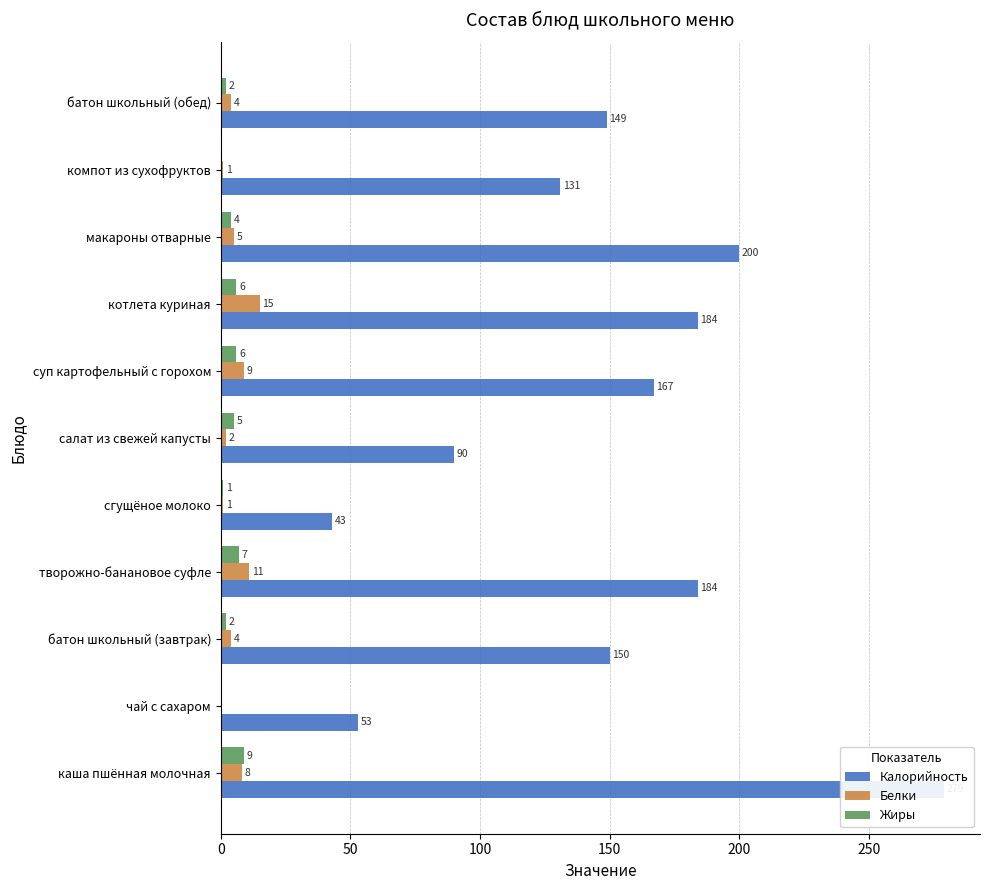

What is the value of the Белки bar at the 3rd from the left?

4